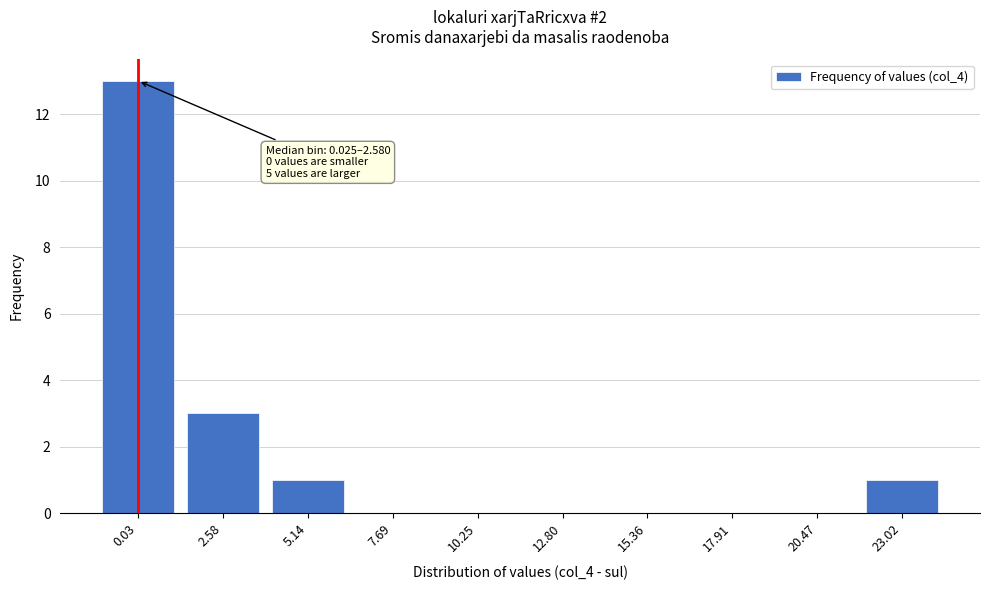

Reading left to right, list all the values displayed in this chart.

0.03=13	2.58=3	5.14=1	7.69=0	10.25=0	12.80=0	15.36=0	17.91=0	20.47=0	23.02=1